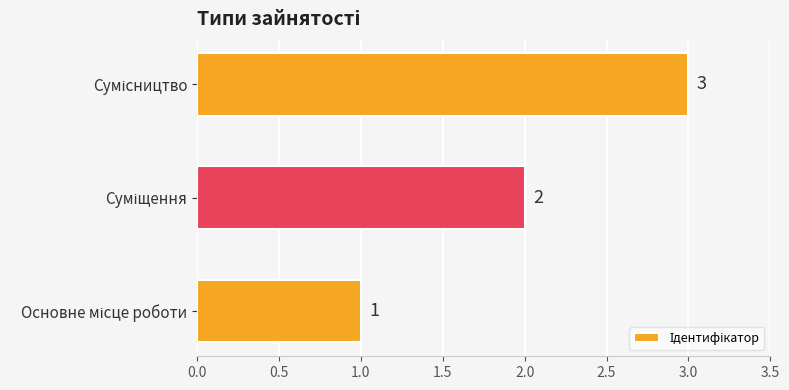

What is the maximum value shown in the chart?

3